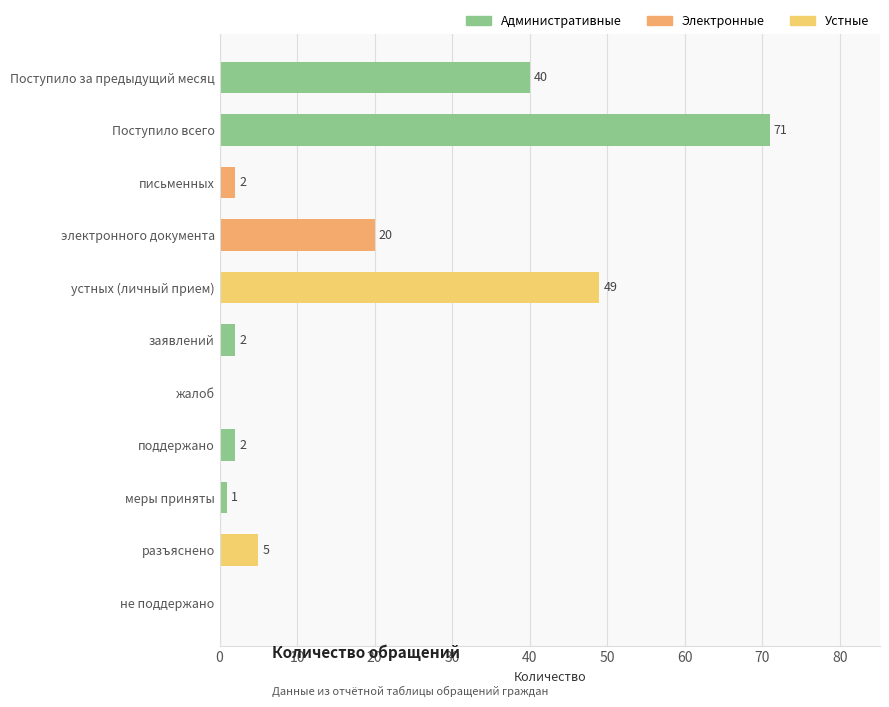

Are the bars horizontal?

Yes